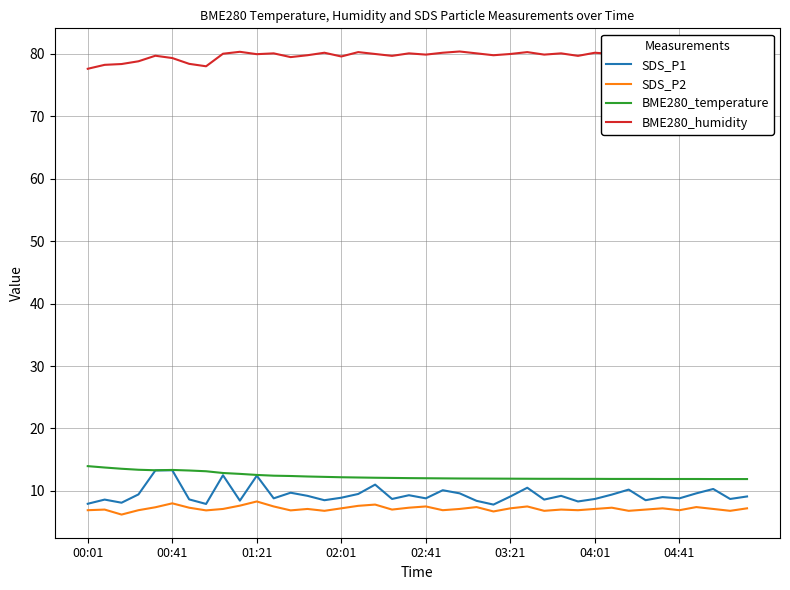

Which series has the largest total across all categories?

BME280_humidity